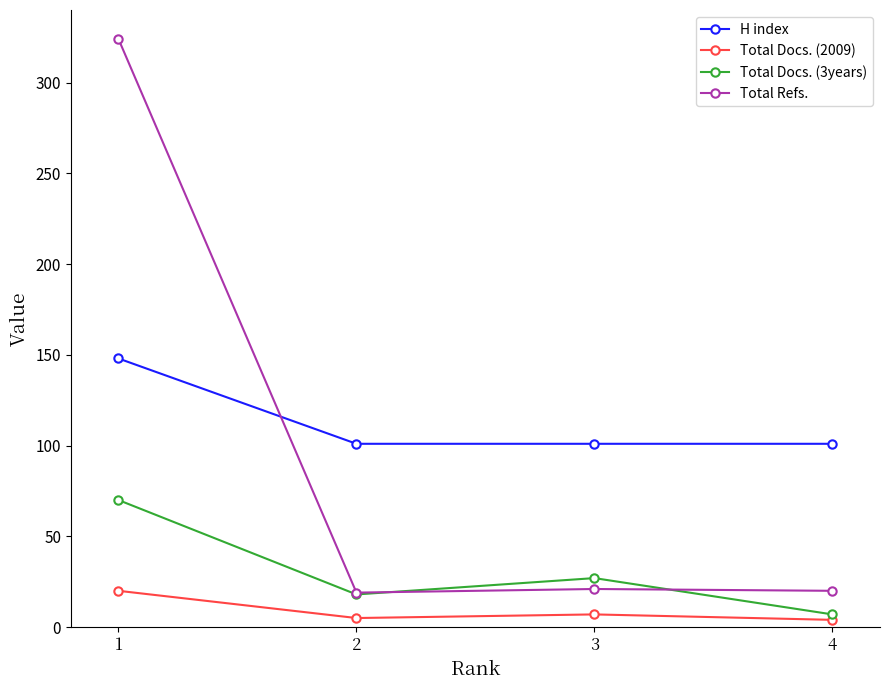

Is this an area chart (filled region under the line)?

No